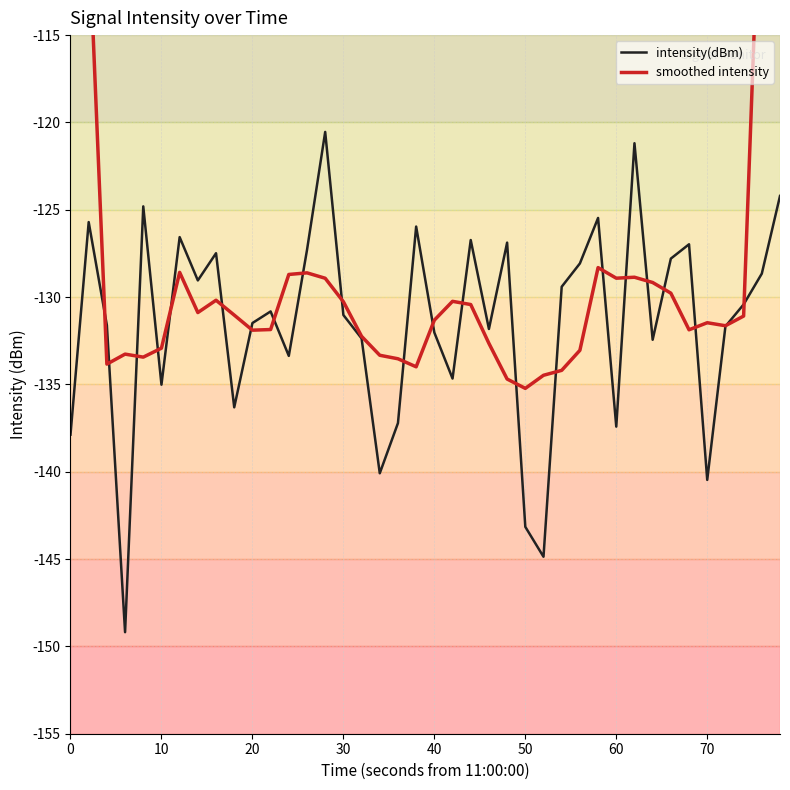

What are all the series names shown in the legend?

intensity(dBm), smoothed intensity